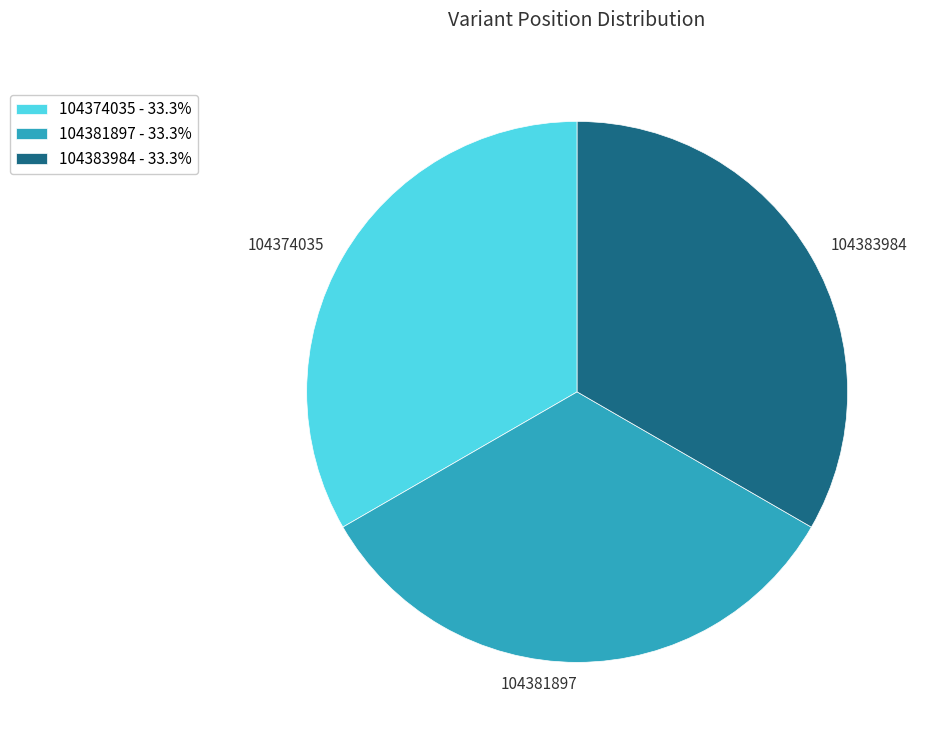

What is the ratio of the value at 104383984 to the value at 104374035?

1.0